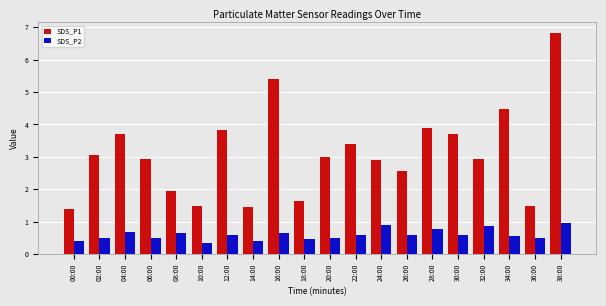

The SDS_P2 series shows 0.4 at 00:00. True or false?

True